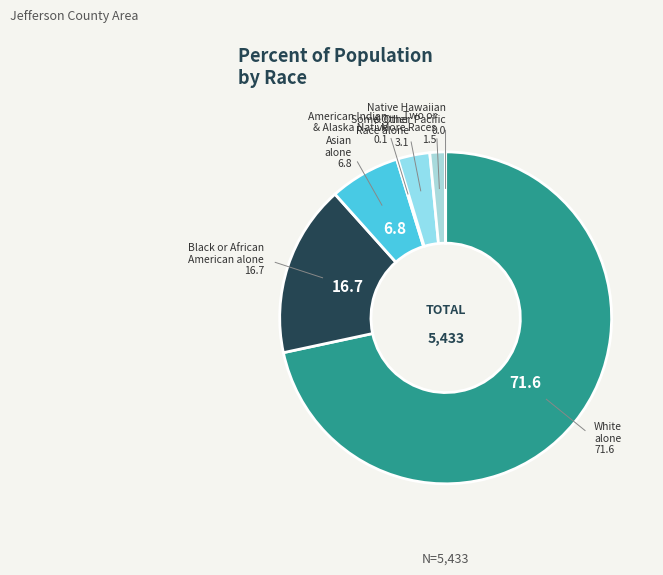

Which slice is the smallest?

Native Hawaiian and Other Pacific